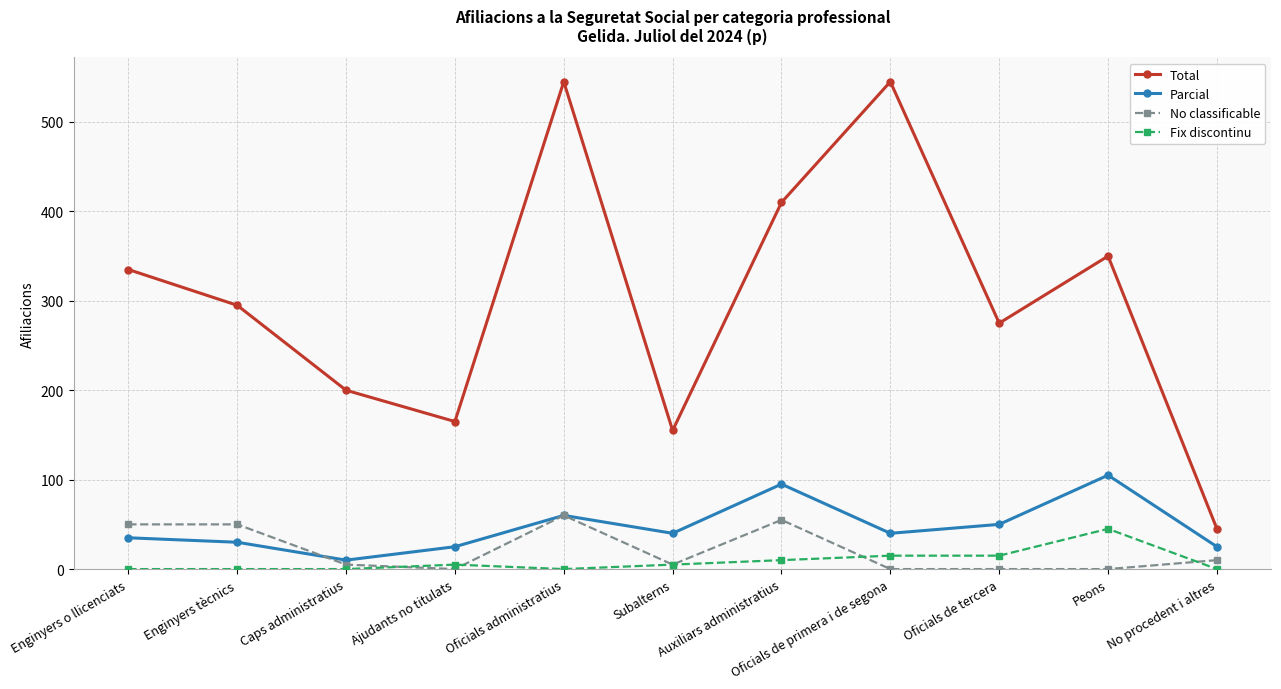

What is the average value of the Parcial series?

47